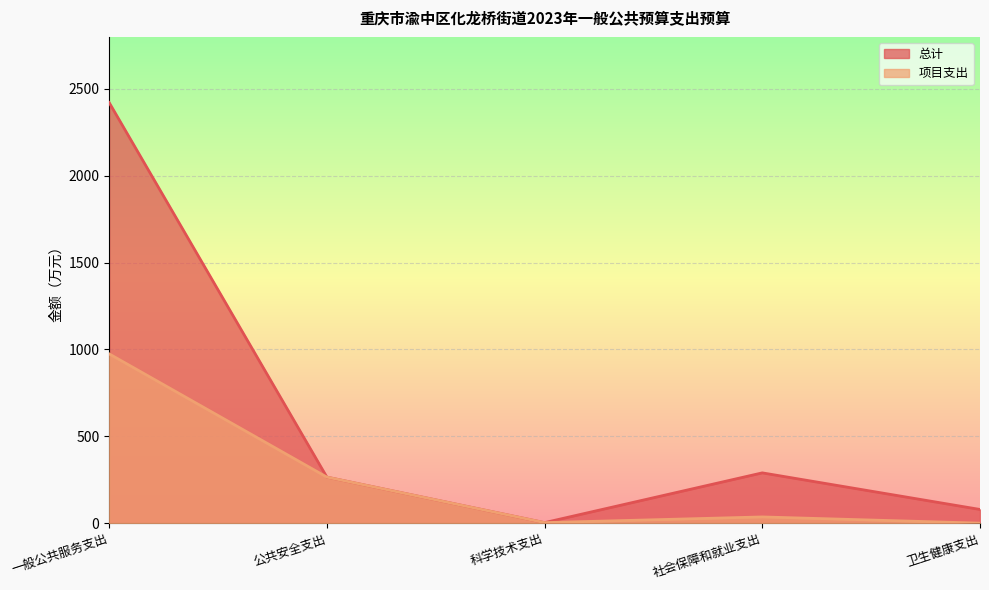

True or false: 项目支出 and 总计 cross at least once.

False